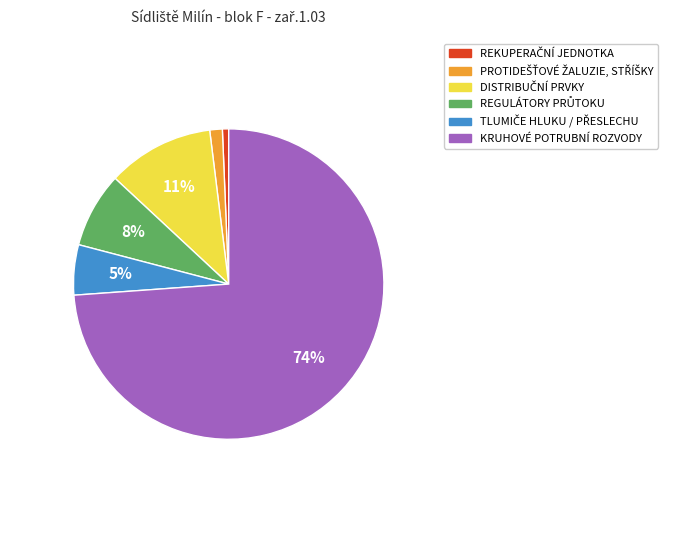

To the nearest percent, what percentage of the pie is KRUHOVÉ POTRUBNÍ ROZVODY?

74%